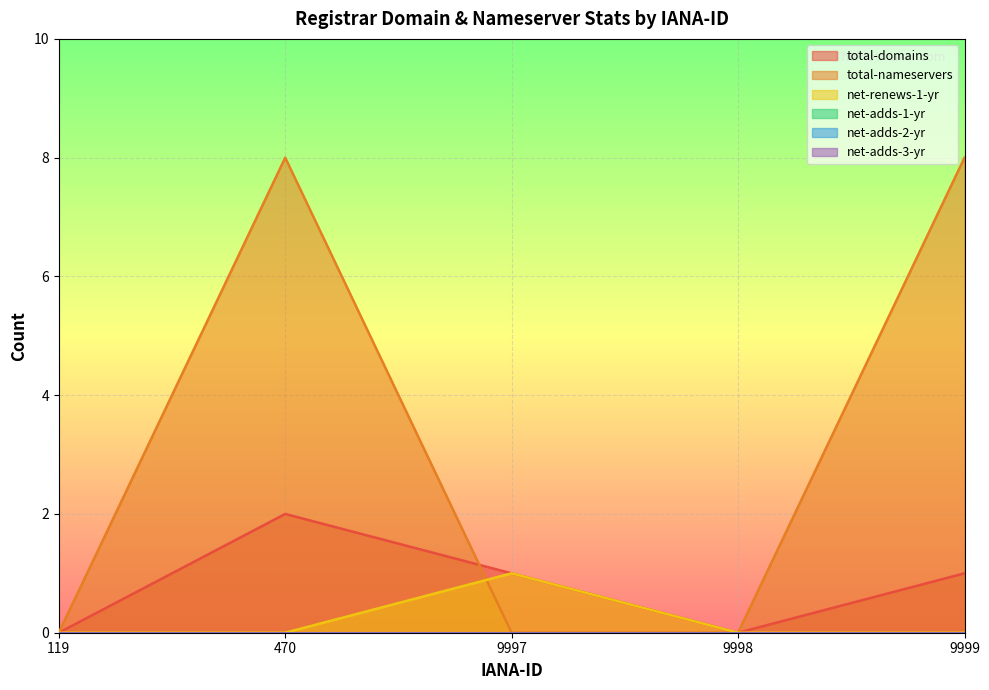

True or false: net-renews-1-yr has a value of 0 at 119.

False